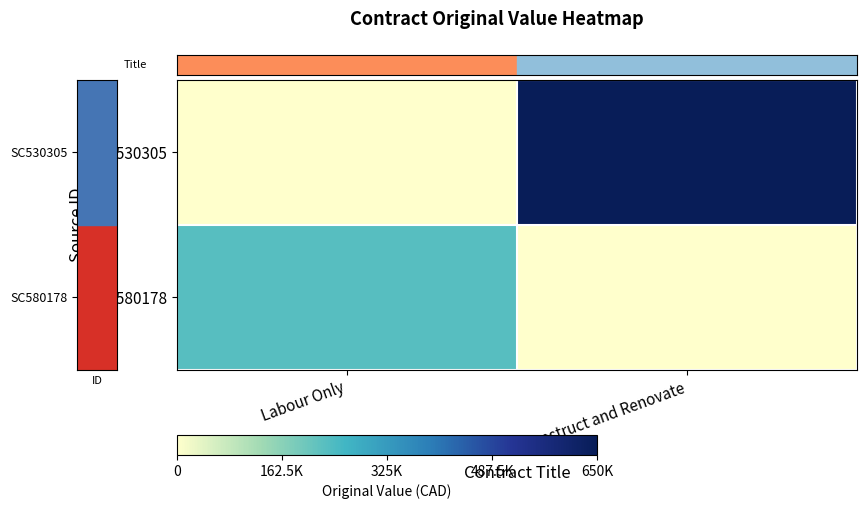

At which category is the sum across all series the highest?

Construct and Renovate